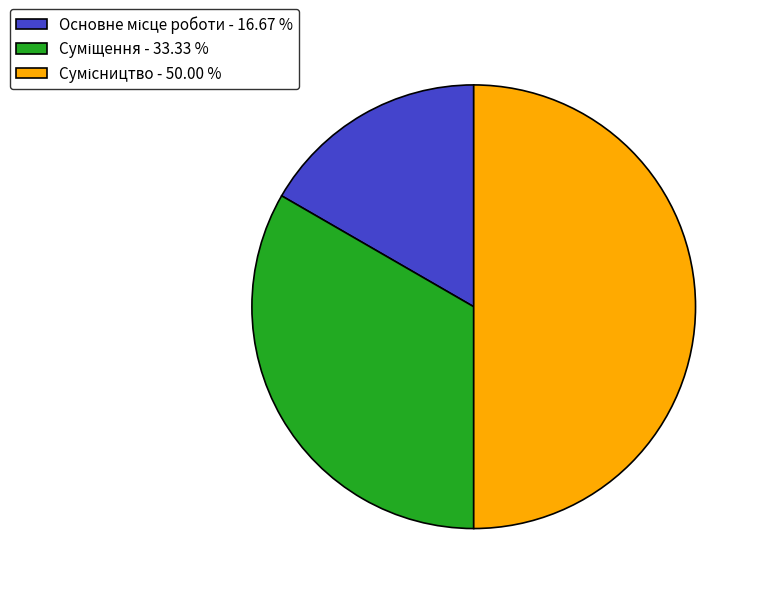

To the nearest percent, what is the difference between the Сумісництво and Основне місце роботи slice percentages?

33%